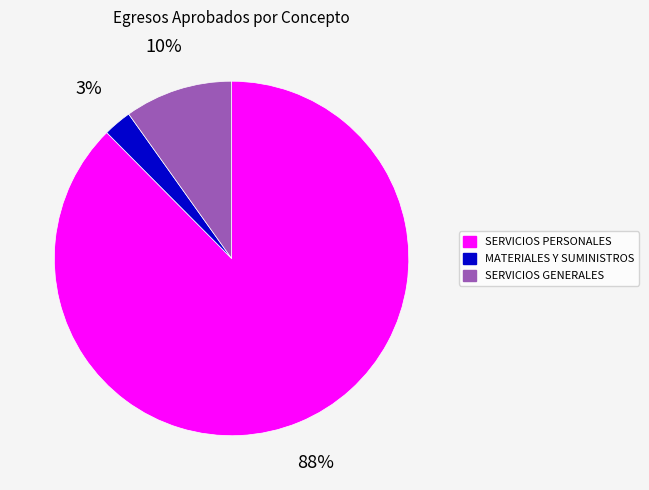

Count the number of slices in the pie.

3